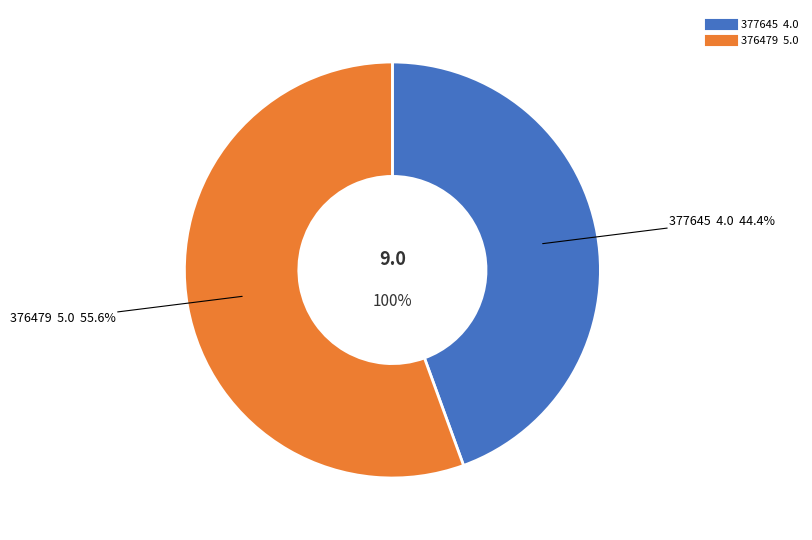

To the nearest percent, what portion does 377645 represent?

44%